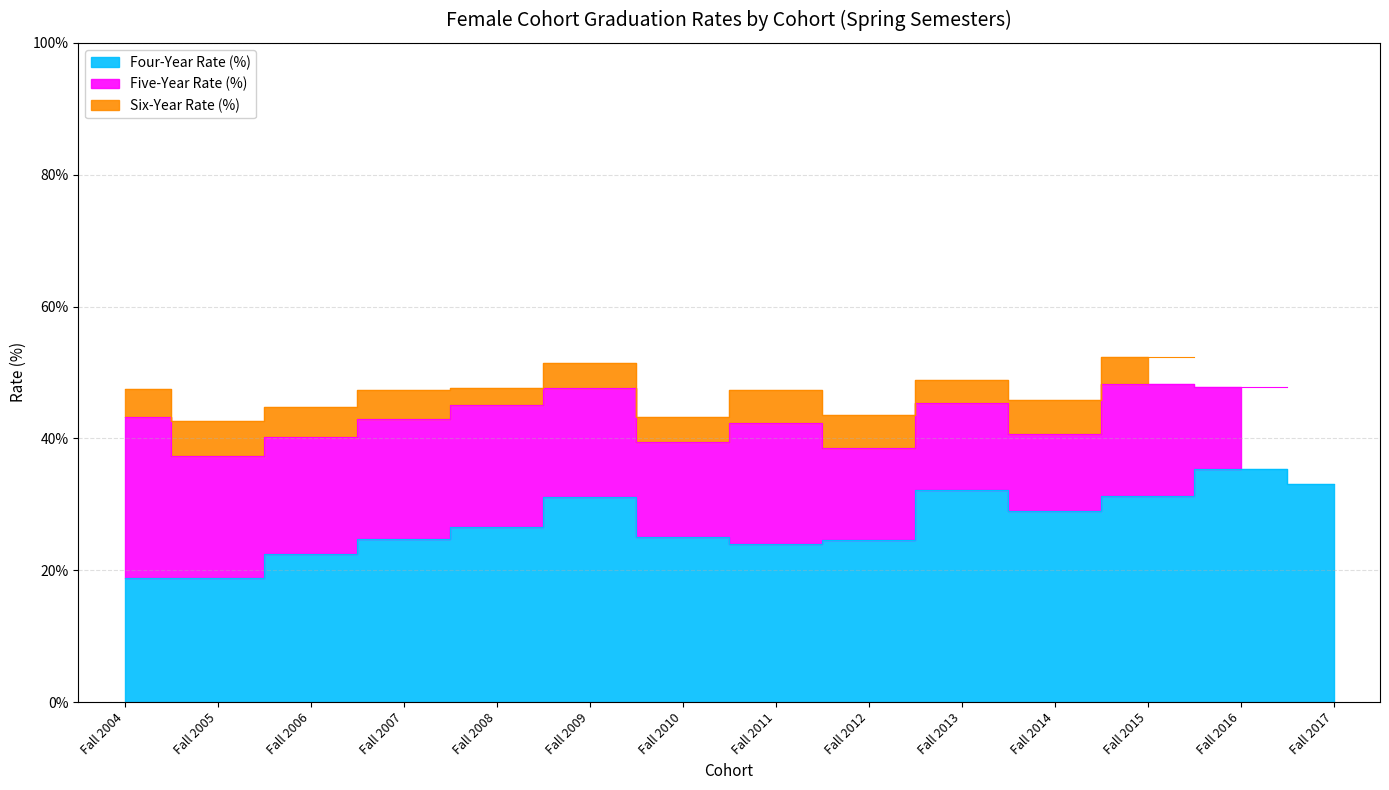

The Six-Year Rate (%) series shows 59.7 at Fall 2014. True or false?

False